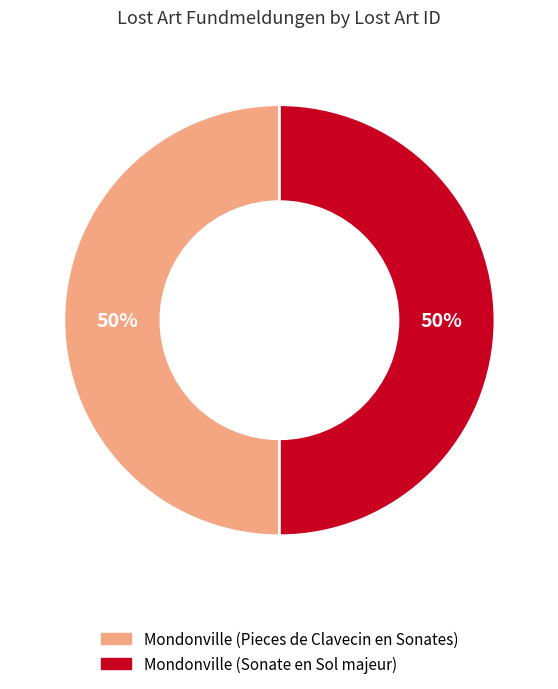

What is the ratio of the value at Mondonville (Pieces de Clavecin en Sonates) to the value at Mondonville (Sonate en Sol majeur)?

1.0